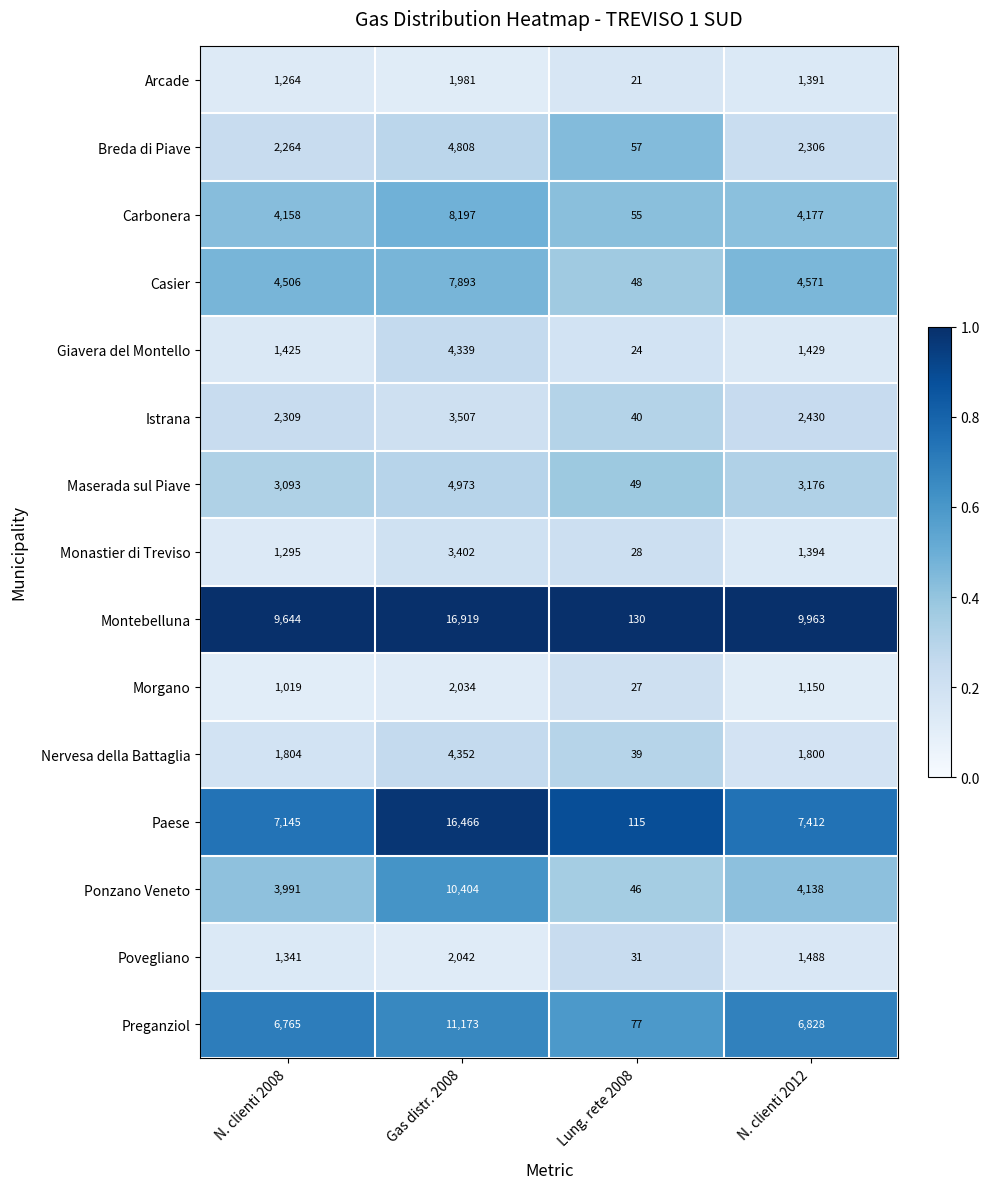

What is the total value across all series at Lung. rete 2008?

787